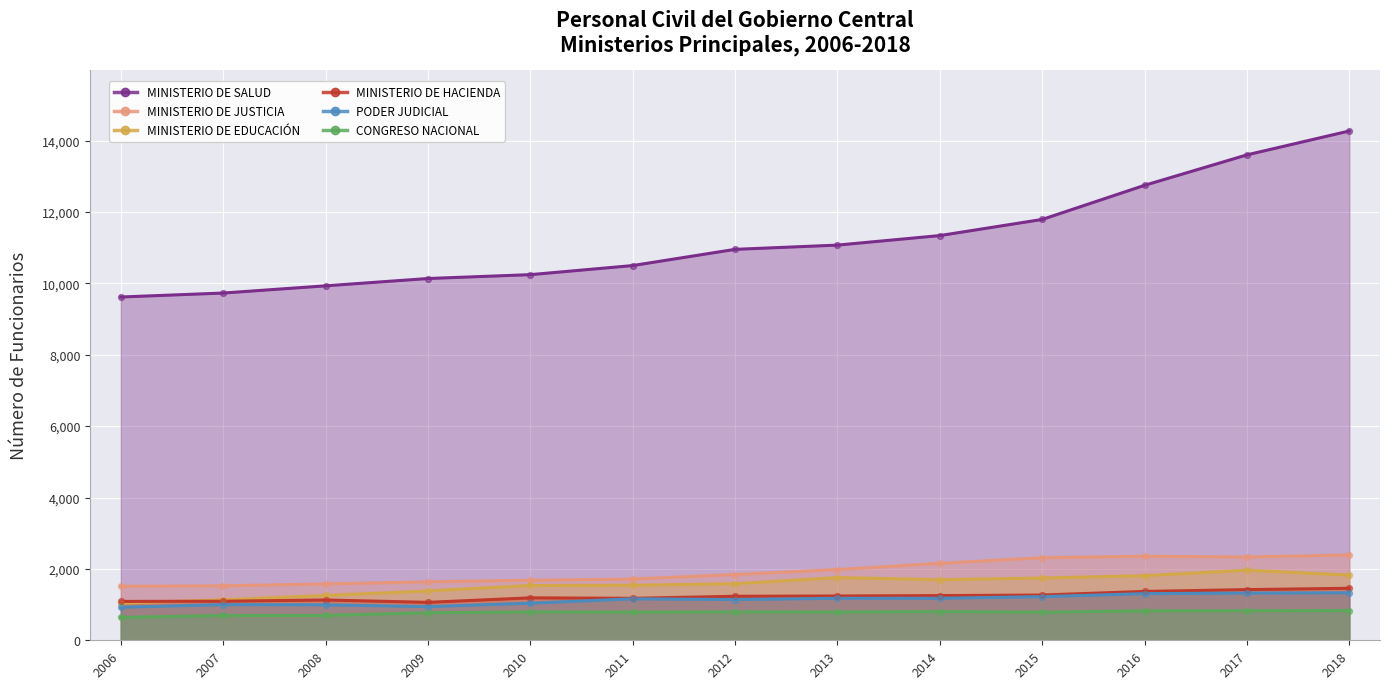

Which series reaches the maximum Y coordinate?

MINISTERIO DE SALUD